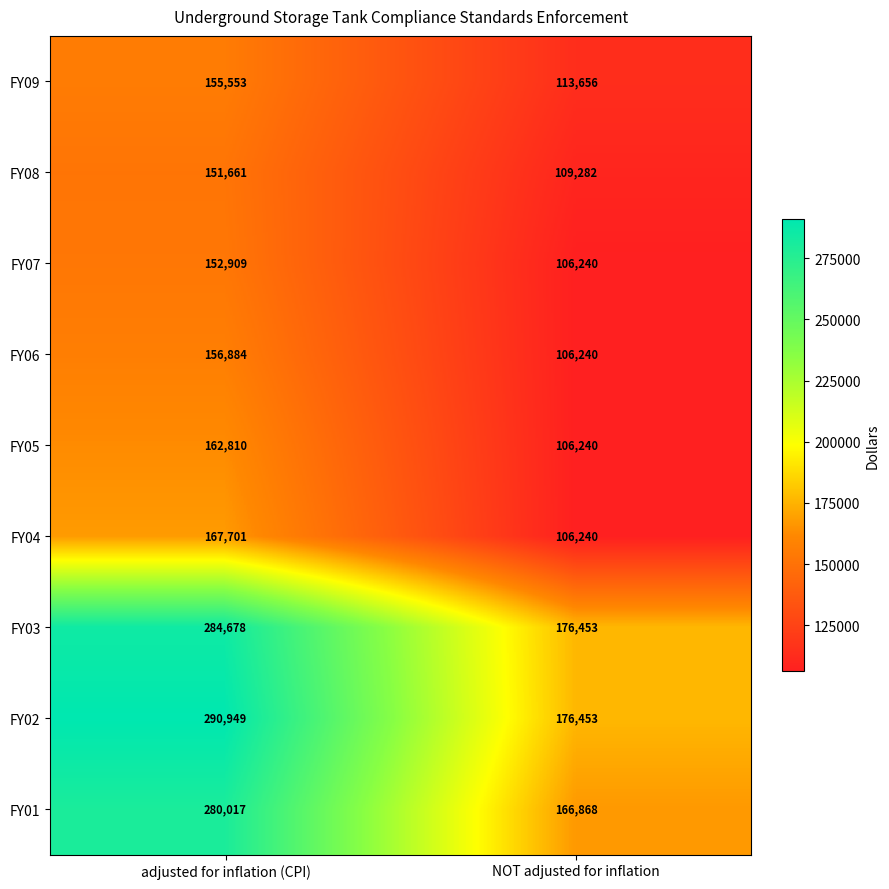

List the series in order of their peak value, highest first.

FY02, FY03, FY01, FY04, FY05, FY06, FY09, FY07, FY08